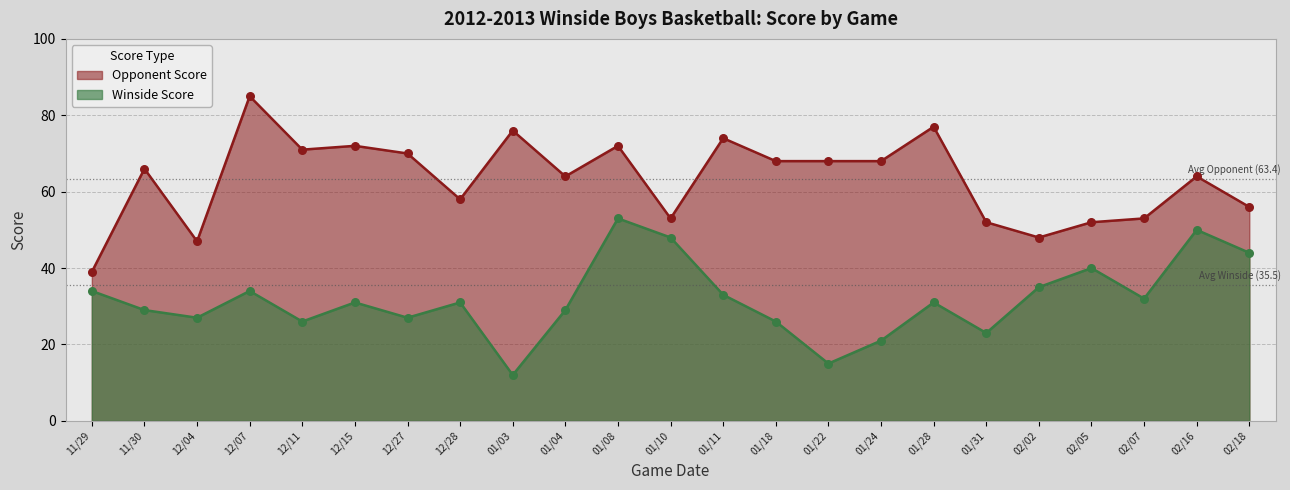

What are all the series names shown in the legend?

Opponent Score, Winside Score